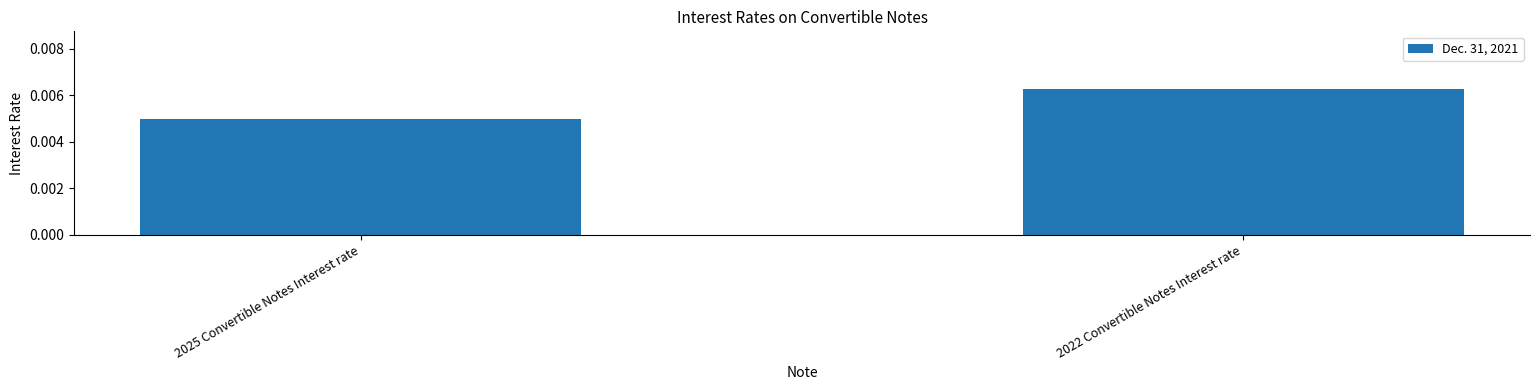

List the labels in order of value, smallest first.

2025 Convertible Notes Interest rate, 2022 Convertible Notes Interest rate